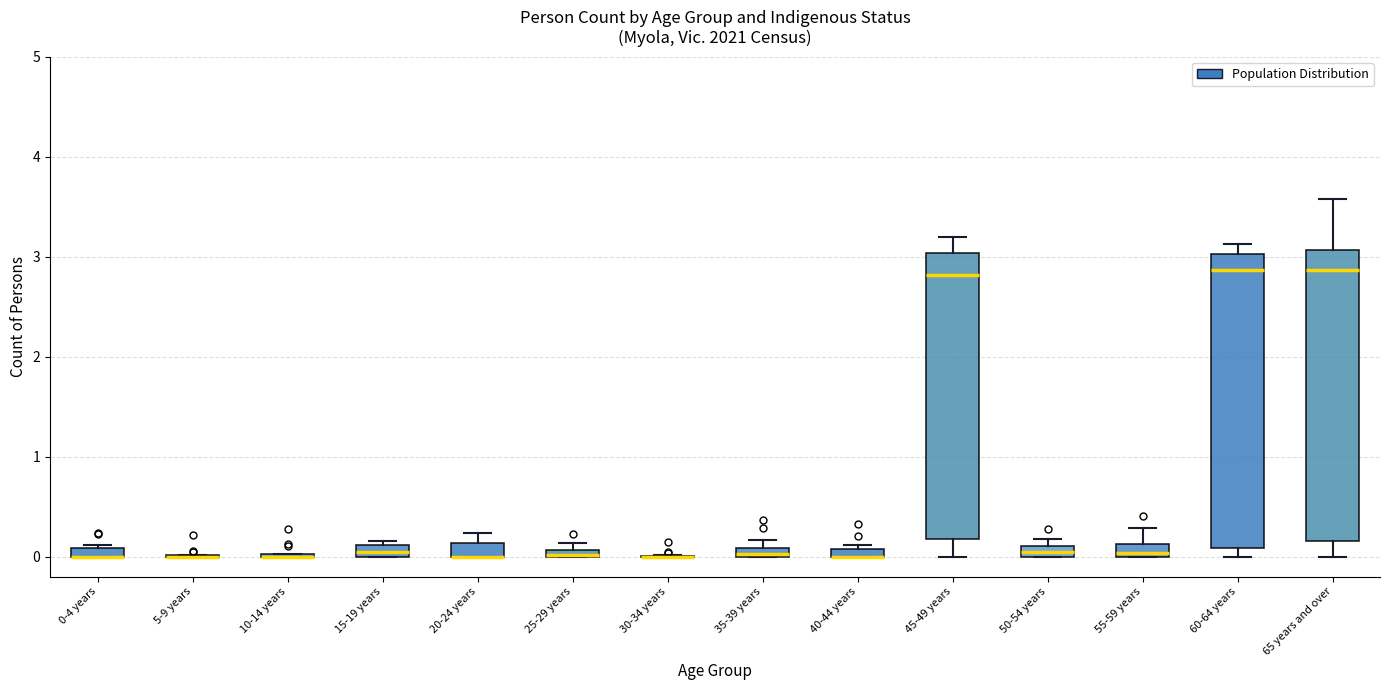

Where is the lower edge of the box for 35-39 years on the y-axis? The values are not printed on the chart, so give them approximately, as read against the axis.

0.0